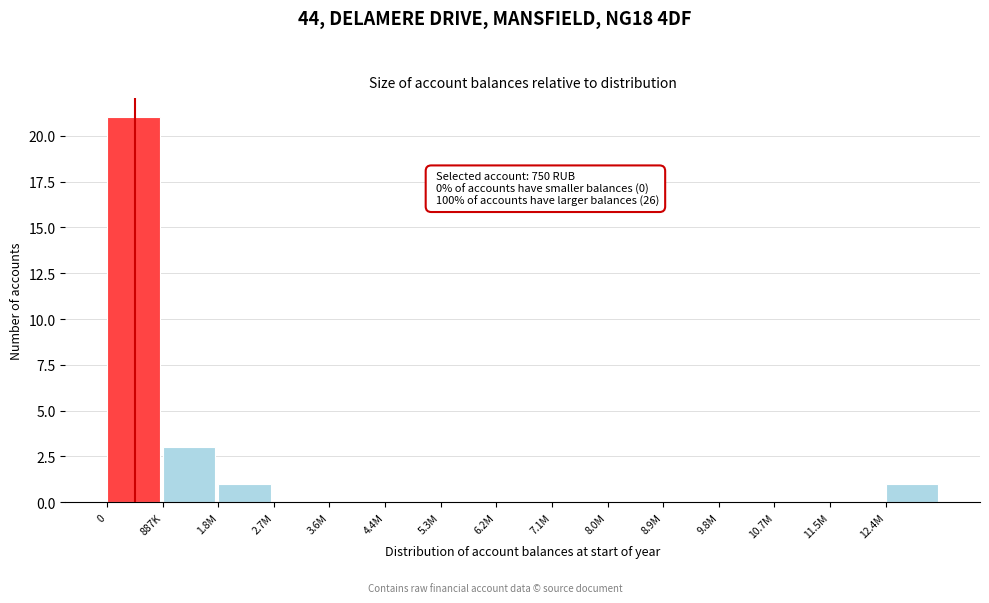

Reading right to left, extract all data points from this chart.

12.4M=1	11.5M=0	10.7M=0	9.8M=0	8.9M=0	8.0M=0	7.1M=0	6.2M=0	5.3M=0	4.4M=0	3.6M=0	2.7M=0	1.8M=1	887K=3	0=21